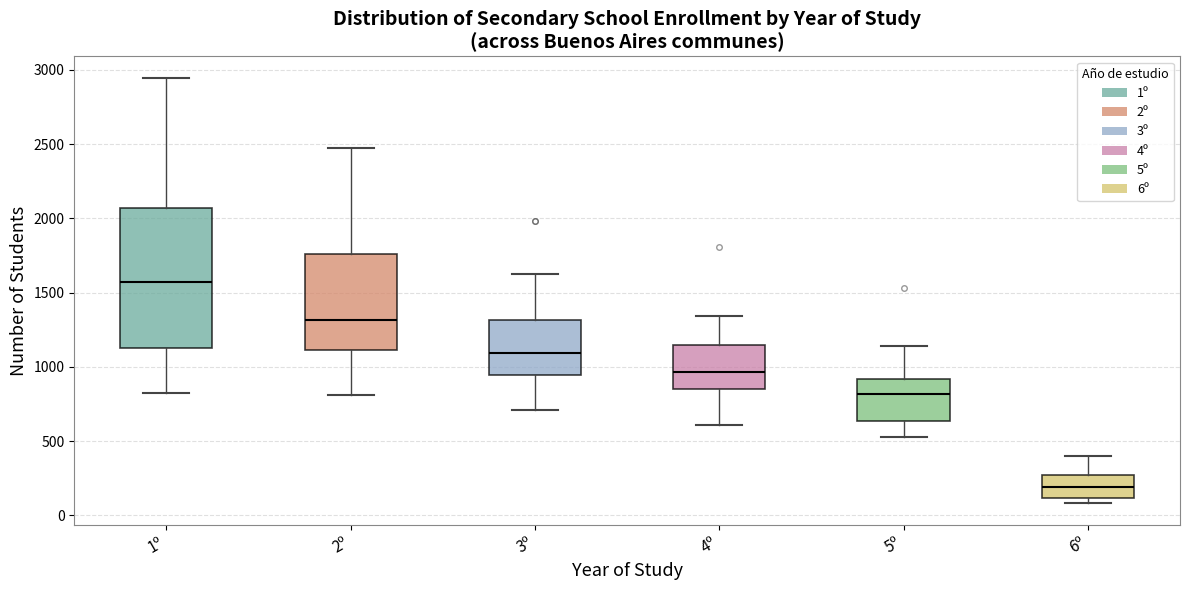

Reading left to right, transcribe this box plot: for each box, give where its median line is, the range the box spans, and where its two whiskers end, as read against the y-axis. The values are not printed on the chart, so give them approximately, as read against the axis.

1º: median 1550, box 1150 to 2050, whiskers 850 to 2950
2º: median 1300, box 1100 to 1750, whiskers 800 to 2500
3º: median 1100, box 950 to 1300, whiskers 700 to 1600
4º: median 950, box 850 to 1150, whiskers 600 to 1350
5º: median 800, box 650 to 900, whiskers 550 to 1150
6º: median 200, box 100 to 300, whiskers 100 (just below the box's lower edge) to 400